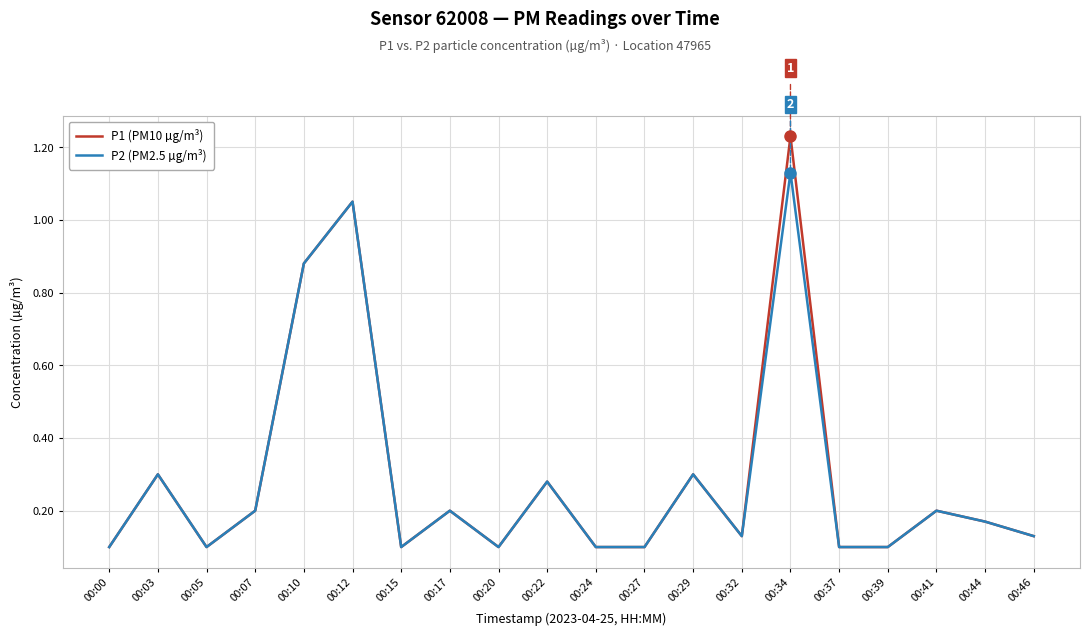

Is the value of P2 (PM2.5 µg/m³) at 00:27 greater than the value of P1 (PM10 µg/m³) at 00:17?

No